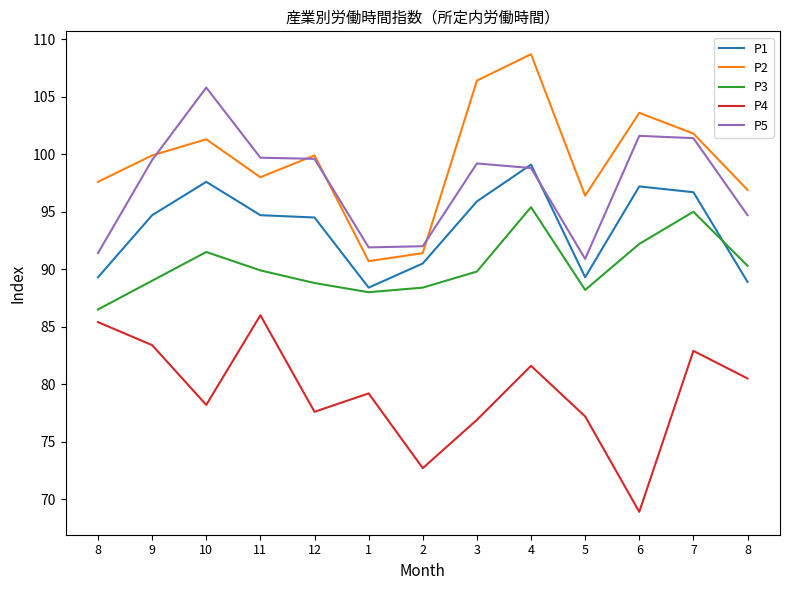

Is this an area chart (filled region under the line)?

No